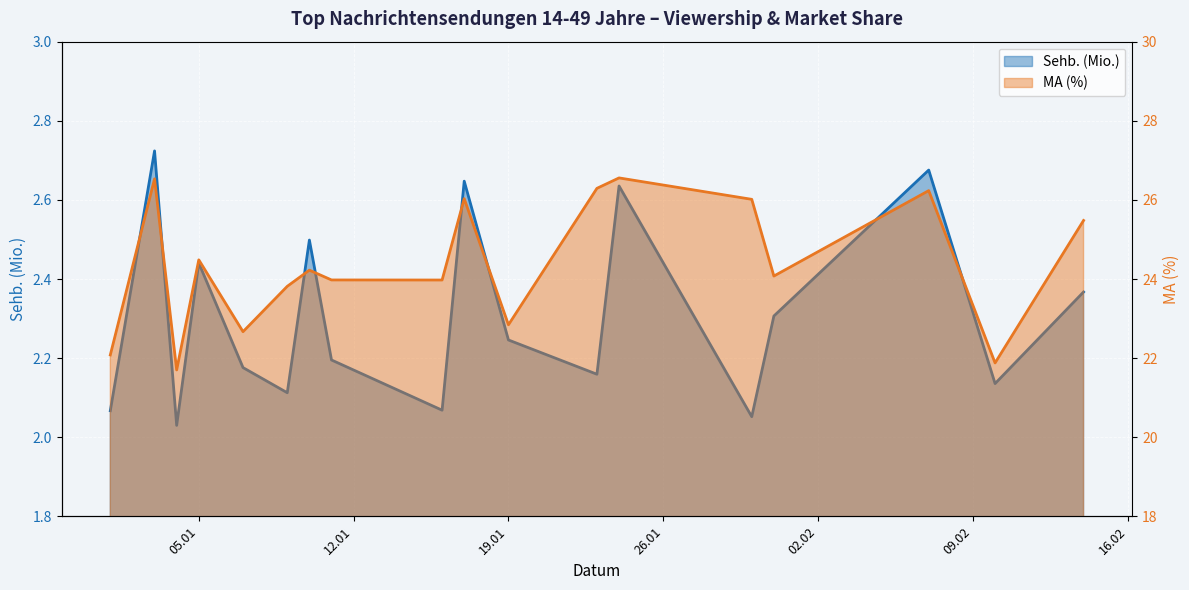

Reading left to right, extract all data points from this chart.

Sehb. (Mio.): 2.1	2.7	2.0	2.4	2.2	2.1	2.5	2.2	2.1	2.6	2.2	2.2	2.6	2.1	2.3	2.7	2.1	2.4
MA (%): 22.1	26.5	21.7	24.5	22.7	23.8	24.2	24.0	24.0	26.0	22.8	26.3	26.6	26.0	24.1	26.2	21.9	25.5